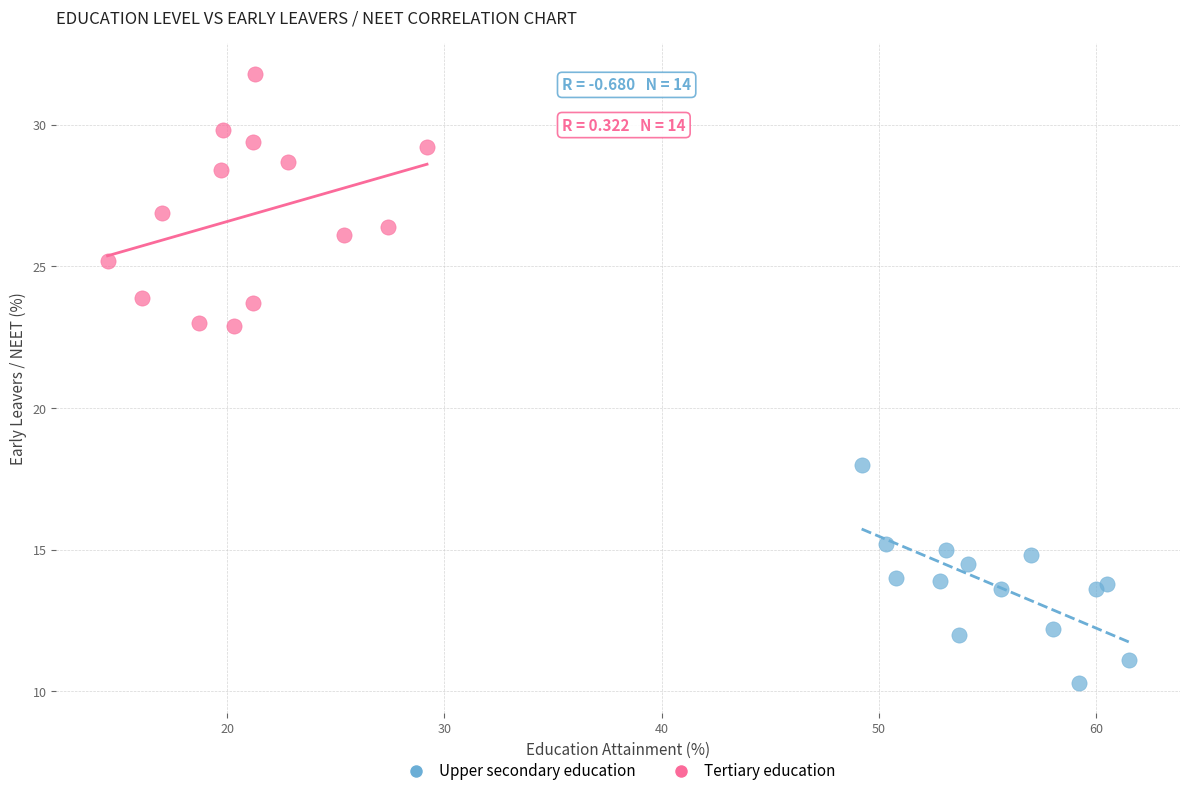

Which series contains the highest Y value?

Tertiary education